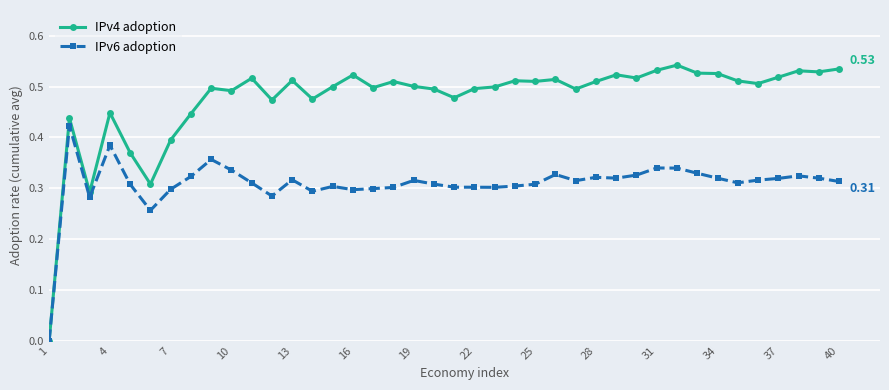

Which series has the largest range (max minus min)?

IPv4 adoption